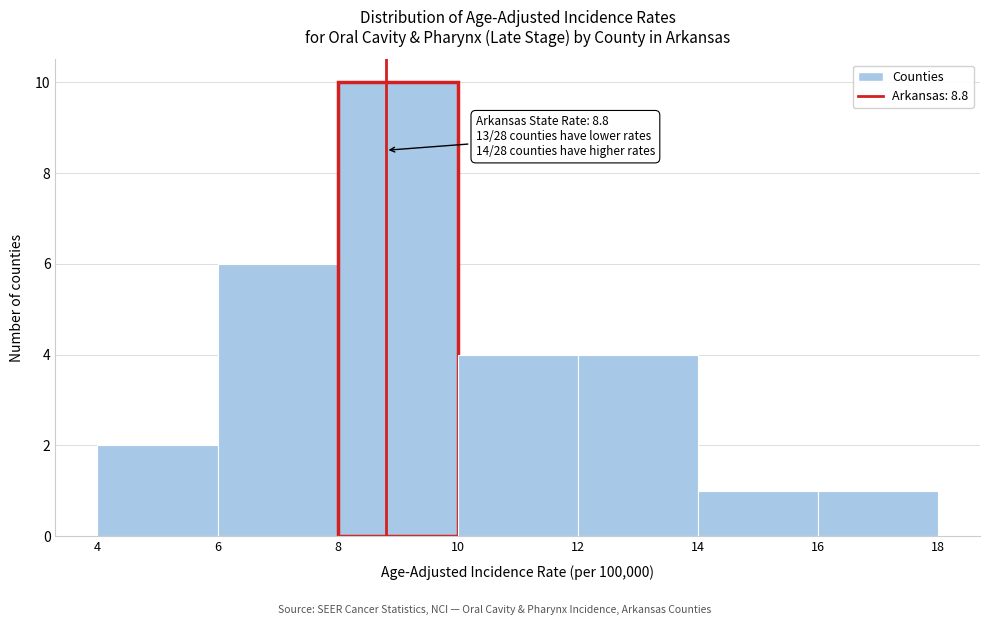

Which range on the x-axis has the tallest bar?

8 to 10